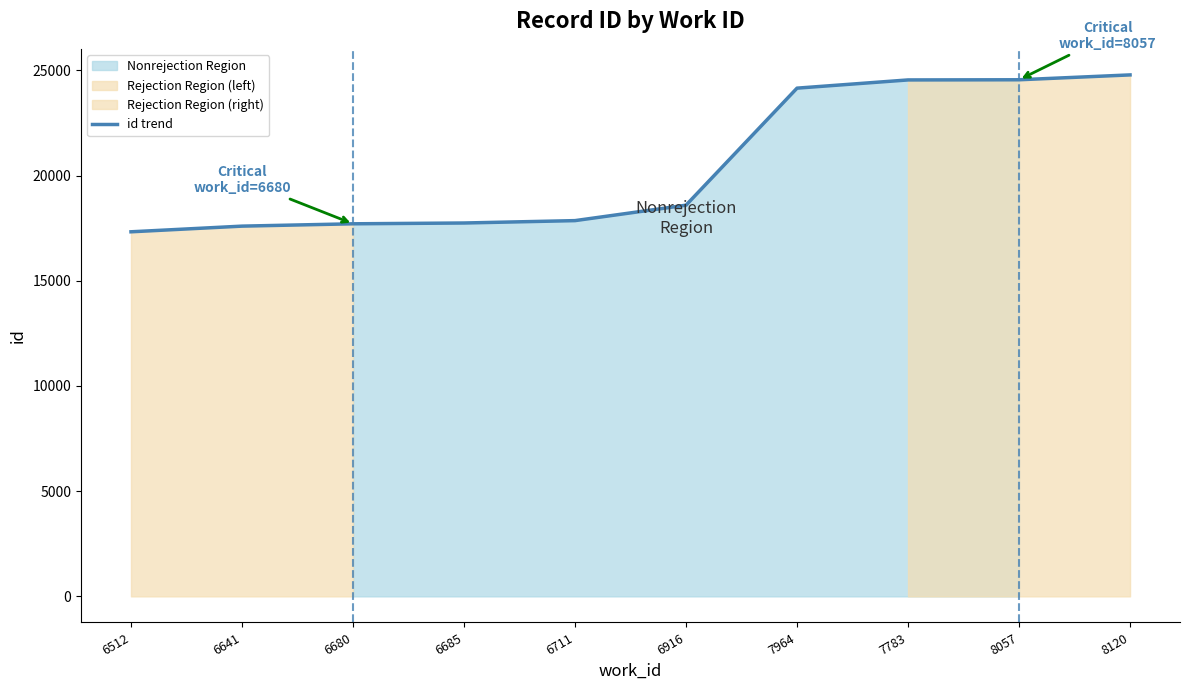

The chart shows a value of 24541 at 7783. True or false?

True